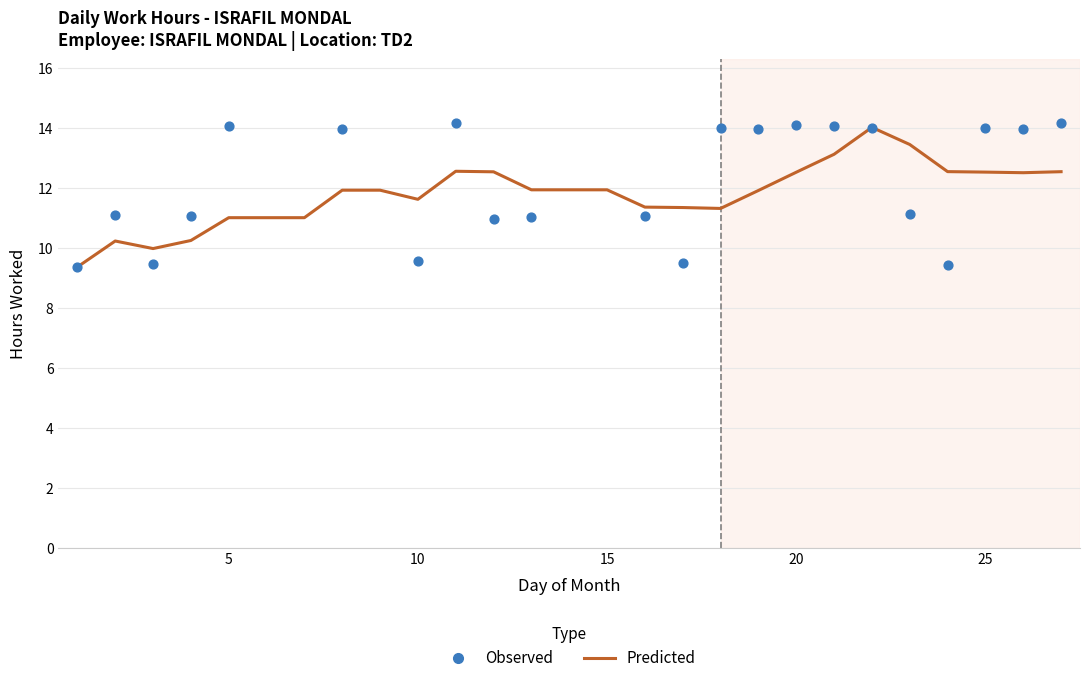

Which series has the widest spread of Y values?

Observed